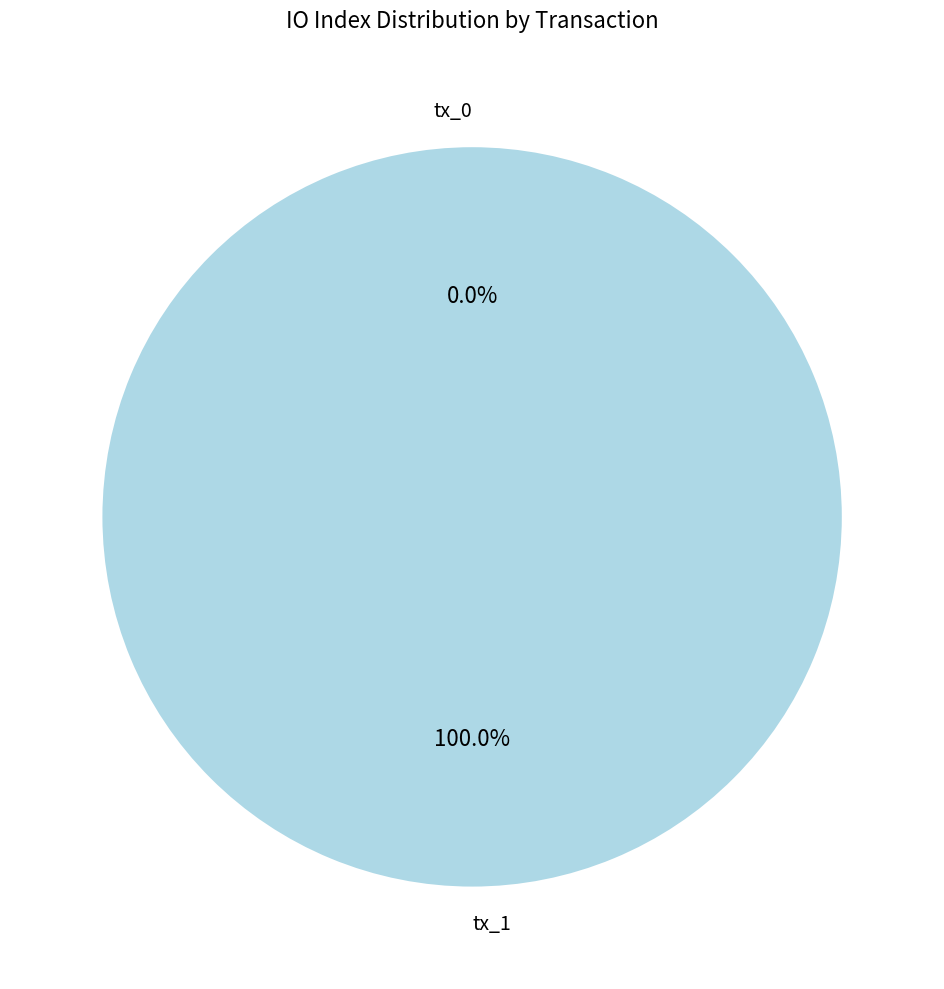

Which has a higher value, tx_0 or tx_1?

tx_1